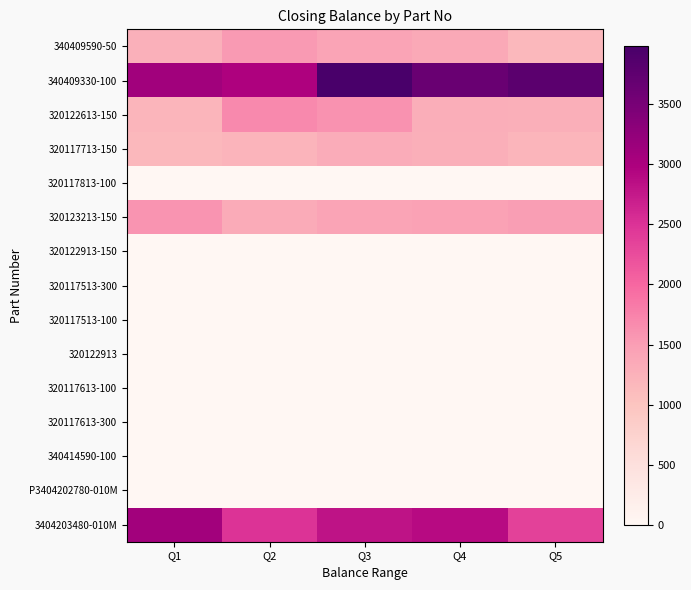

Rank the series by their maximum value, from lowest to highest.

320117813-100, 320122913-150, 320117513-300, 320117513-100, 320122913, 320117613-100, 320117613-300, 340414590-100, P3404202780-010M, 320117713-150, 340409590-50, 320123213-150, 320122613-150, 3404203480-010M, 340409330-100